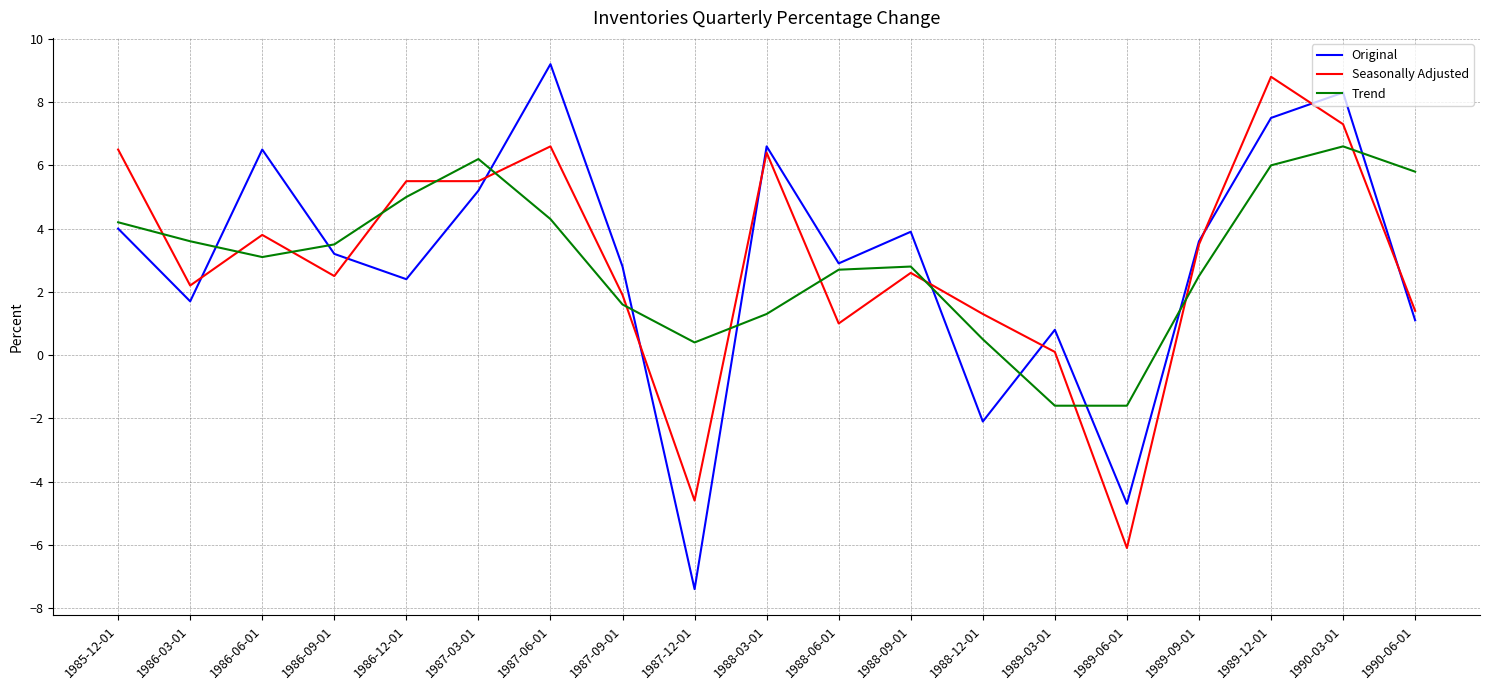

Rank the series at 1987-12-01 from highest to lowest value.

Trend, Seasonally Adjusted, Original